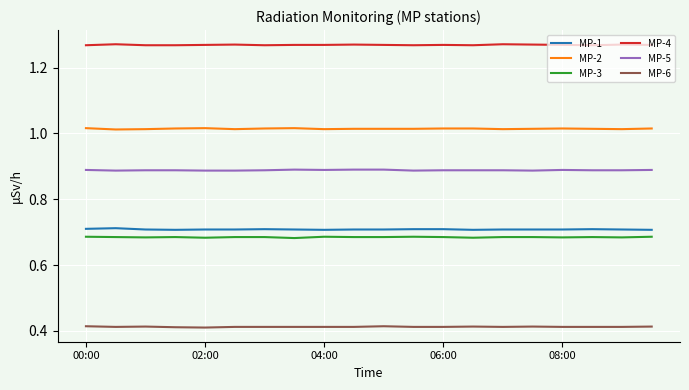

Which series has the largest total across all categories?

MP-4